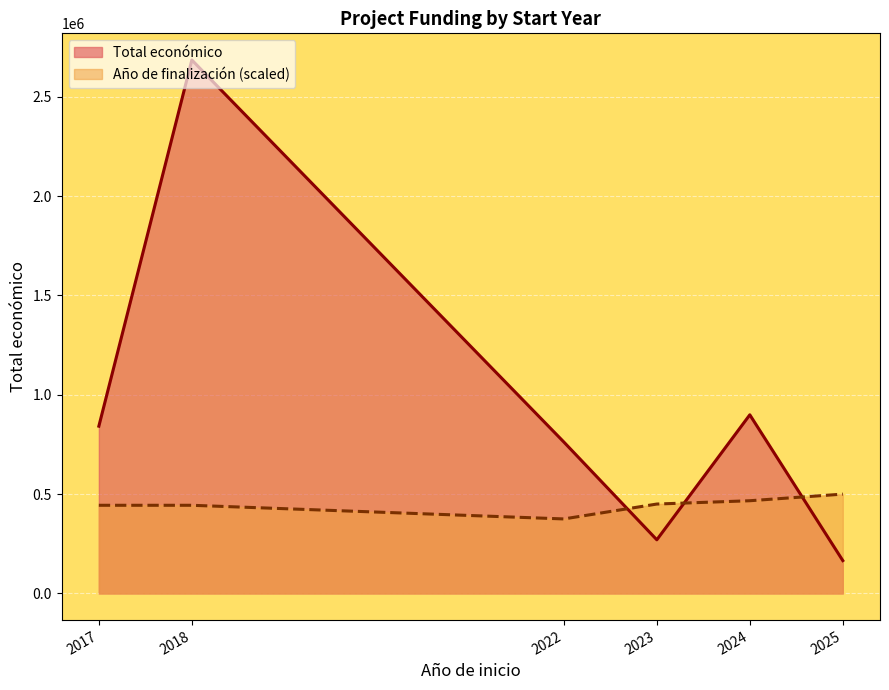

Rank the series by their average value, from lowest to highest.

Año de finalización (scaled), Total económico